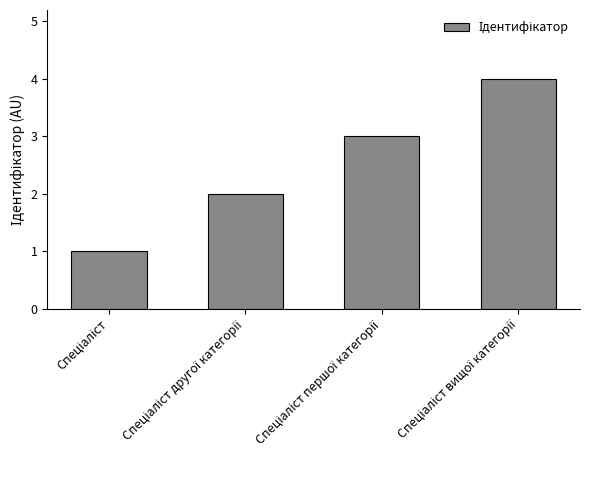

How many data points are less than 3?

2